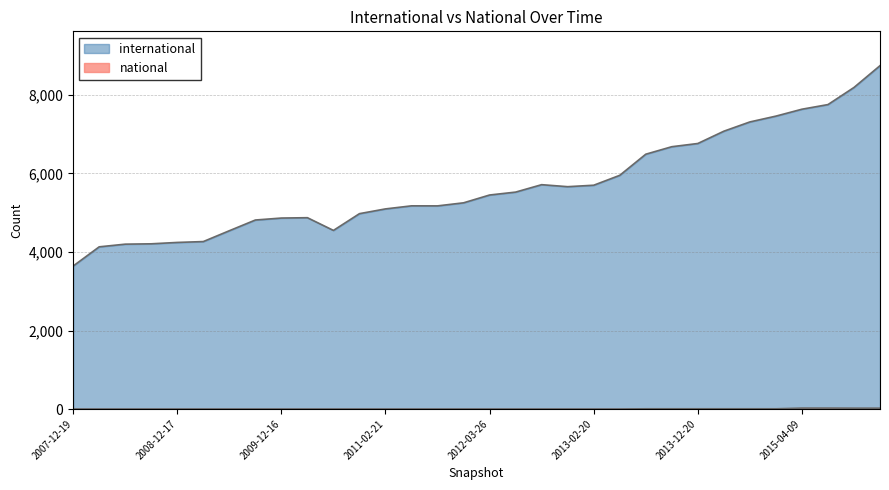

Where is international nearest to the value 6193?

2013-05-21